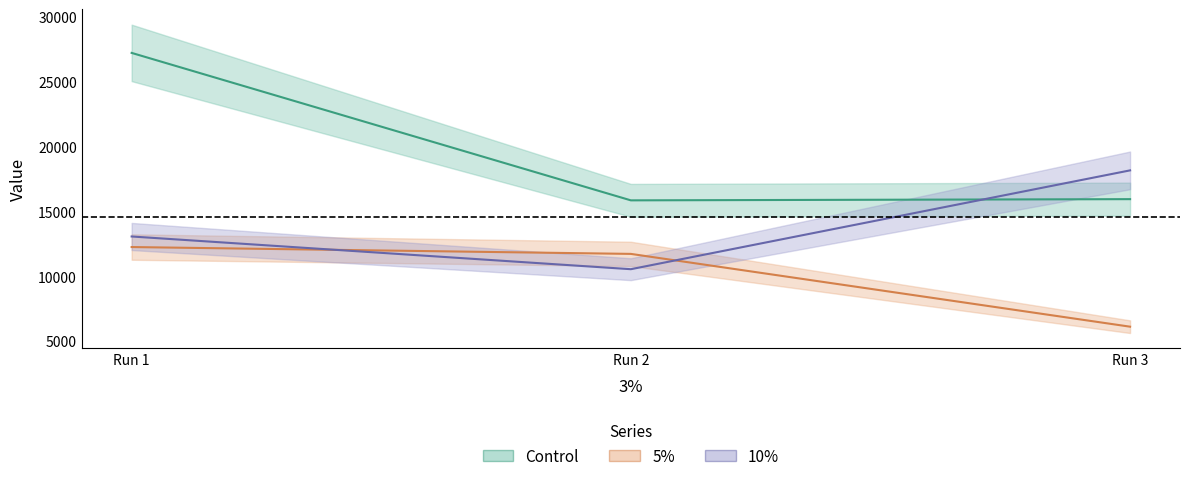

Read the Control value at Run 3.

15955.7